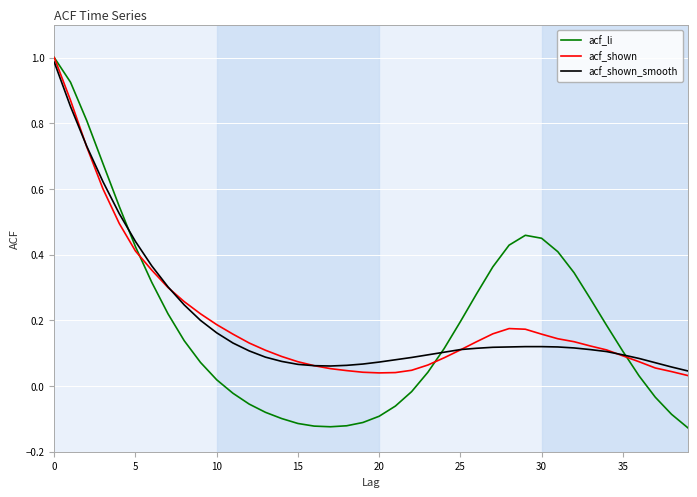

Which series has the largest range (max minus min)?

acf_li